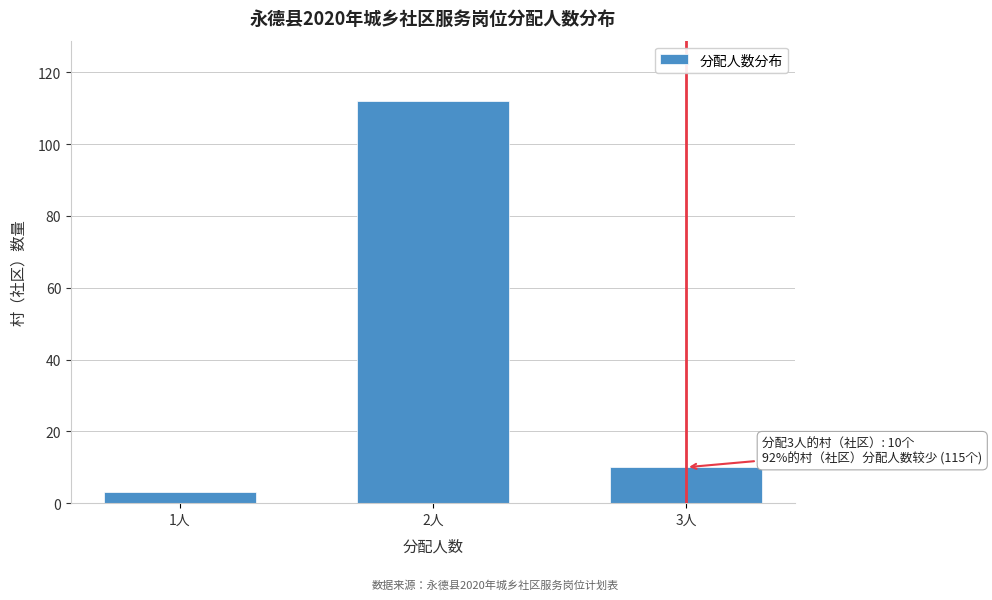

Reading left to right, extract all data points from this chart.

3	112	10